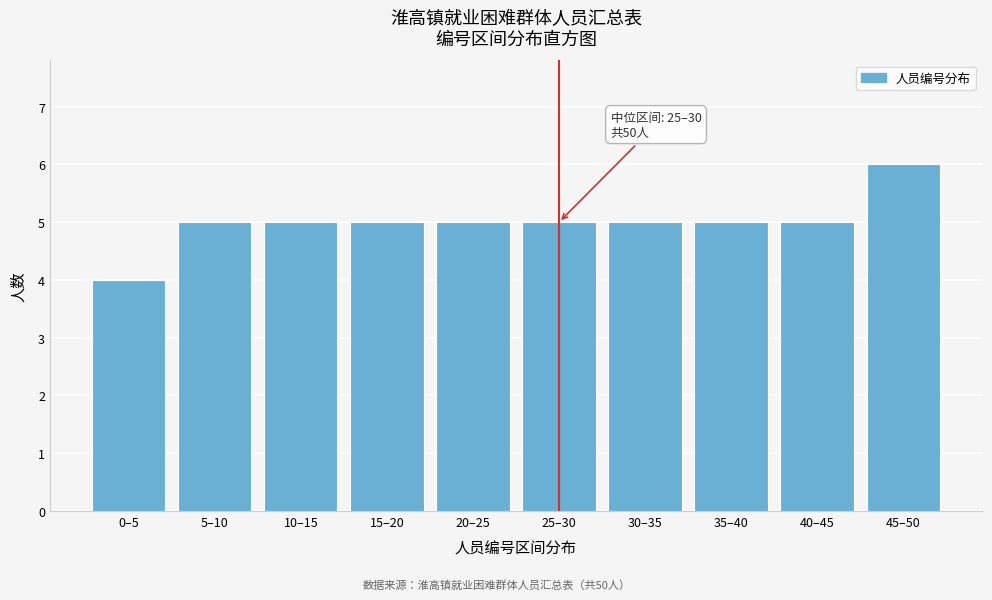

Reading left to right, what are all the values shown in this chart?

0–5=4	5–10=5	10–15=5	15–20=5	20–25=5	25–30=5	30–35=5	35–40=5	40–45=5	45–50=6